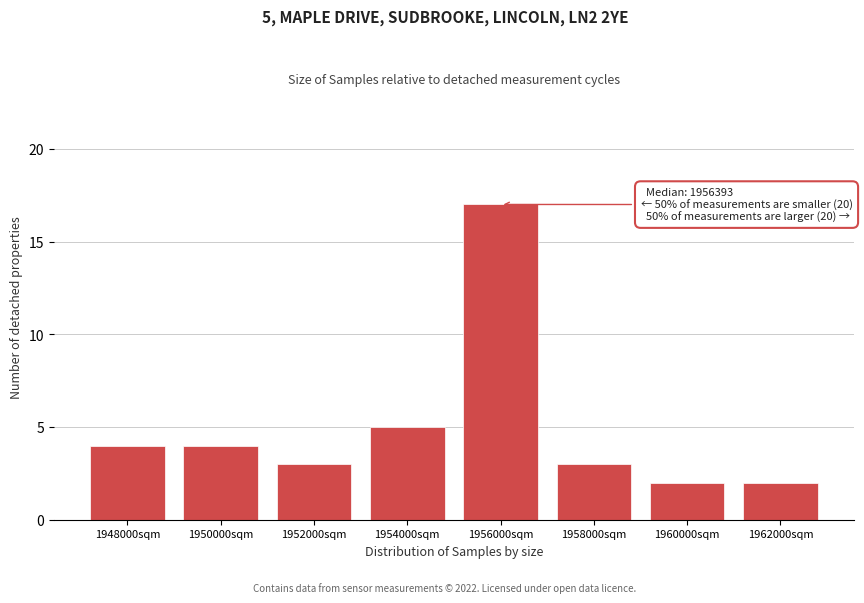

Reading left to right, extract all data points from this chart.

1948000sqm=4	1950000sqm=4	1952000sqm=3	1954000sqm=5	1956000sqm=17	1958000sqm=3	1960000sqm=2	1962000sqm=2